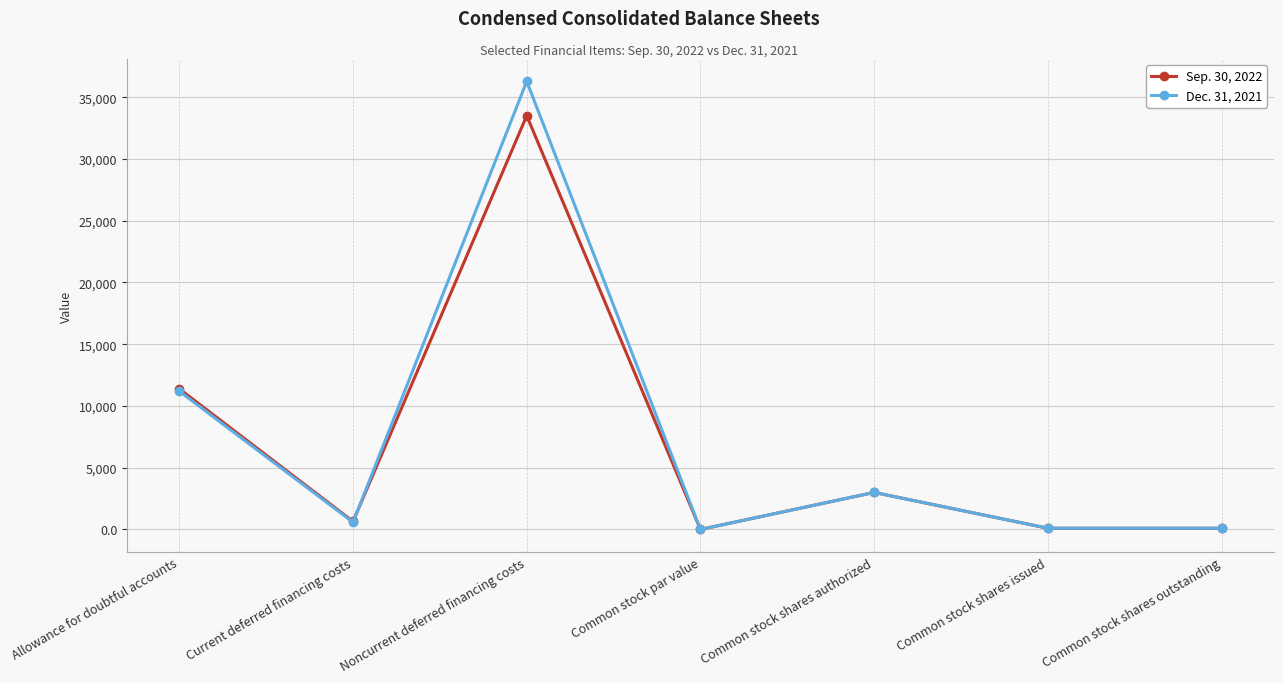

List the series in order of their overall mean, lowest first.

Sep. 30, 2022, Dec. 31, 2021